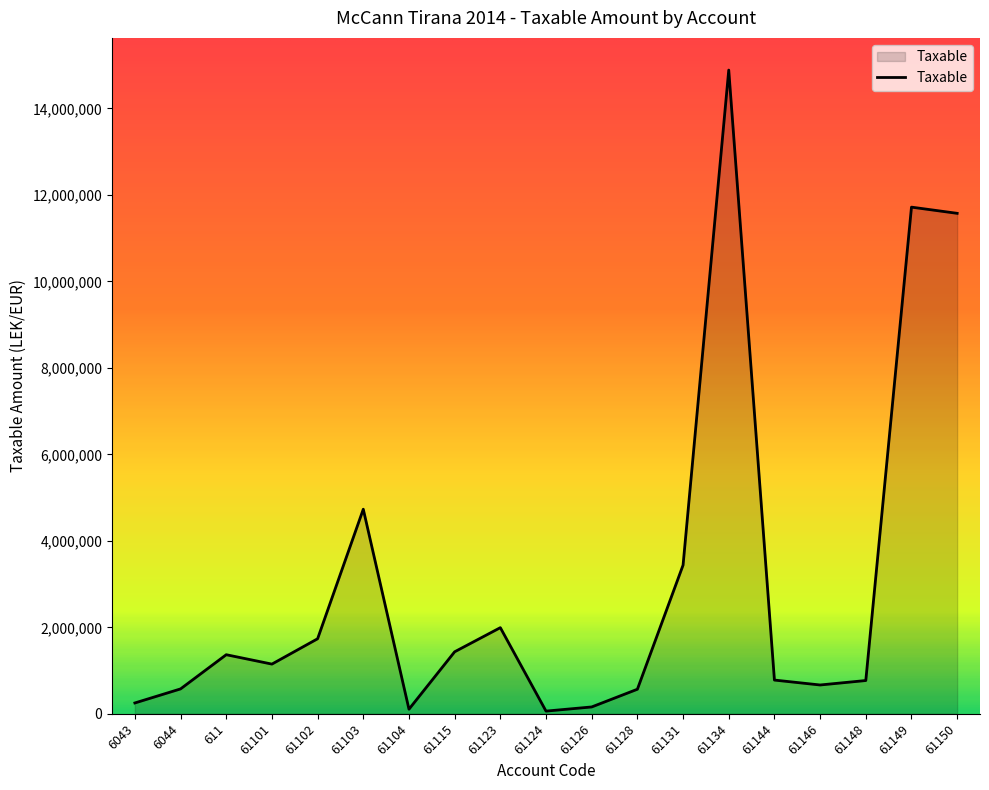

What is the change in value from 611 to 61123?

+625793.7